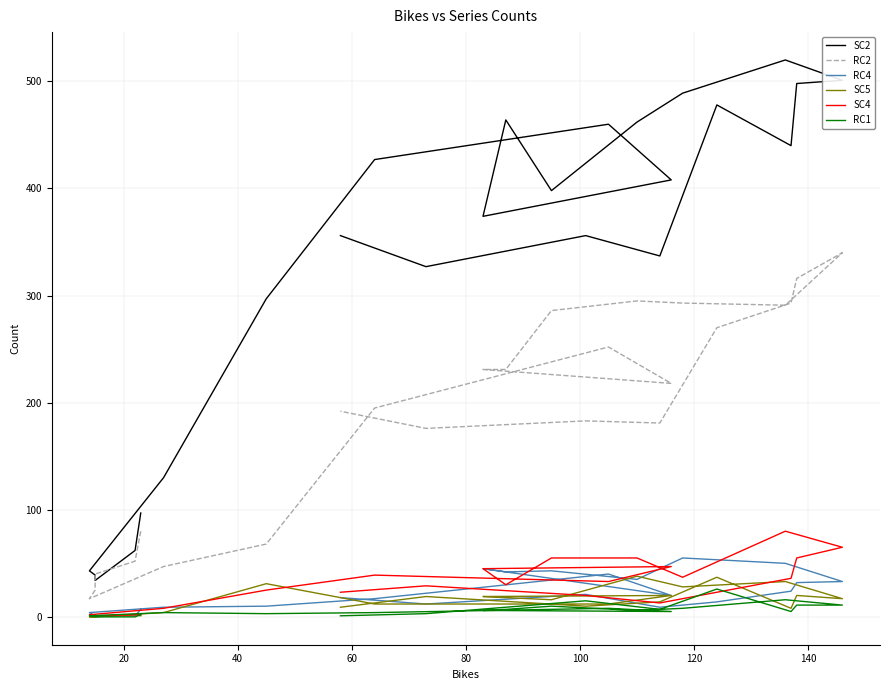

What is the greatest value displayed?

520